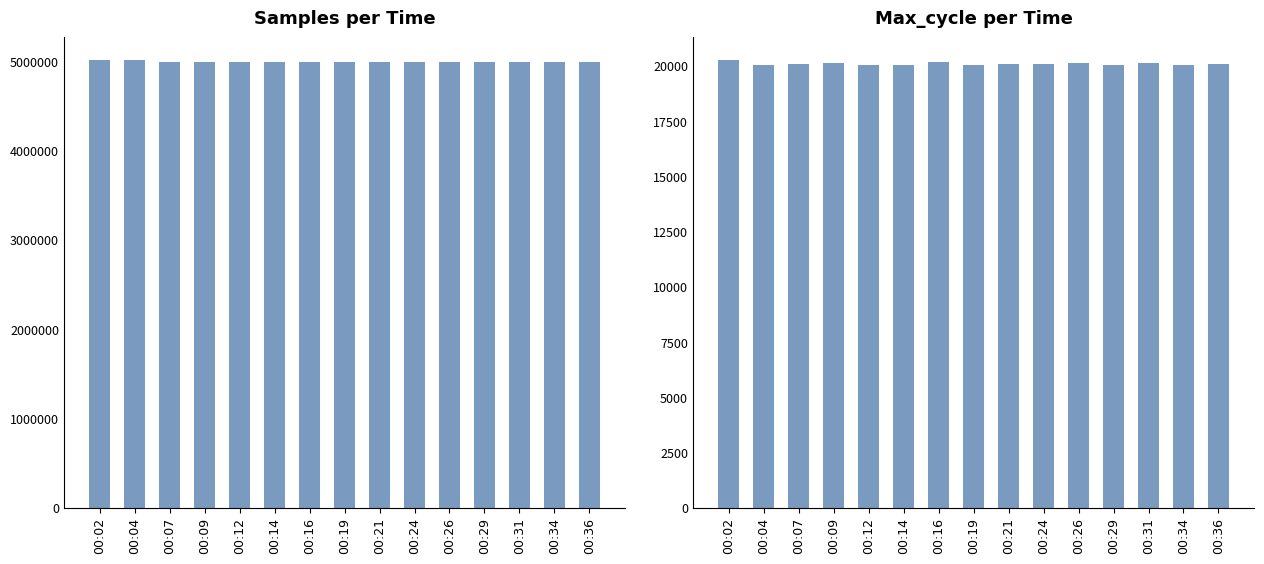

Are the bars horizontal?

No